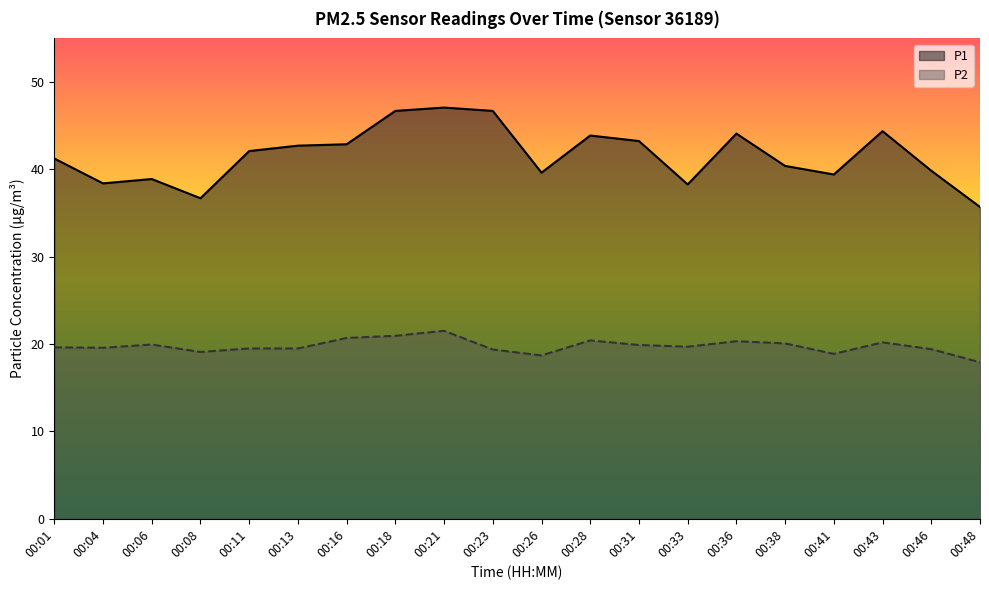

How many lines are shown in the chart?

2